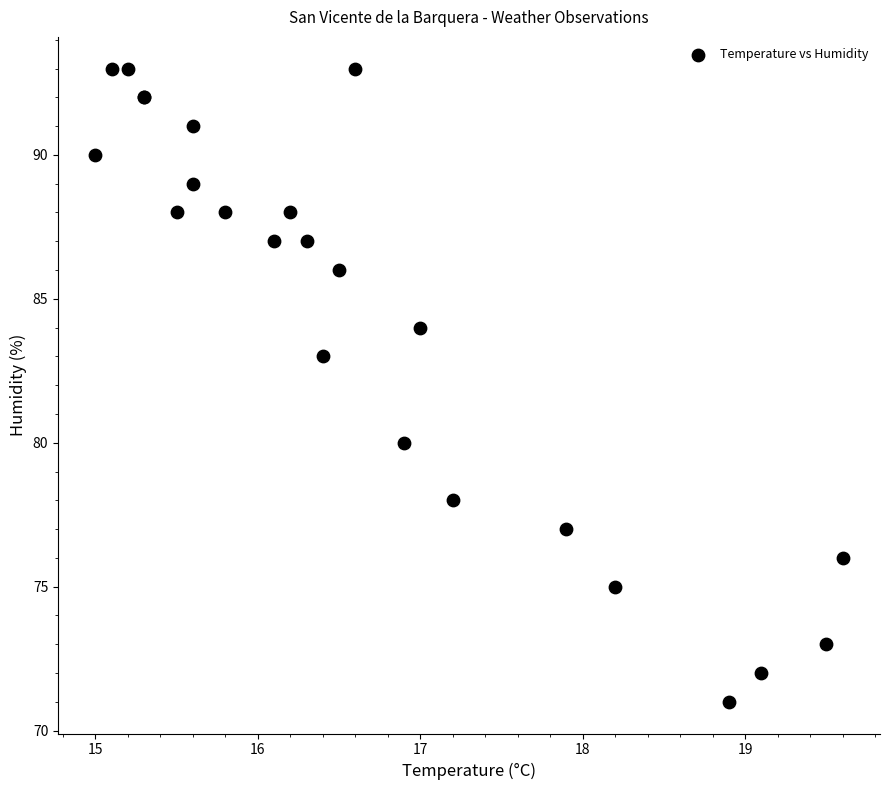

What Y value in the scatter plot is closest to 82?

83